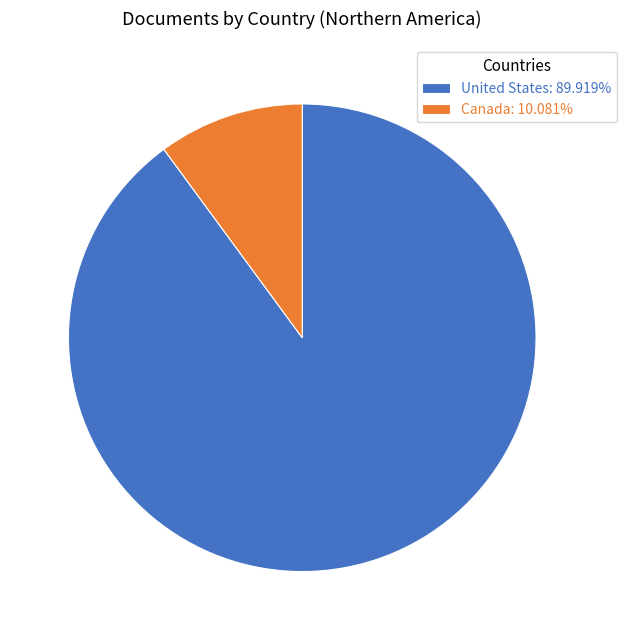

The Canada slice represents 19% of the pie. True or false?

False